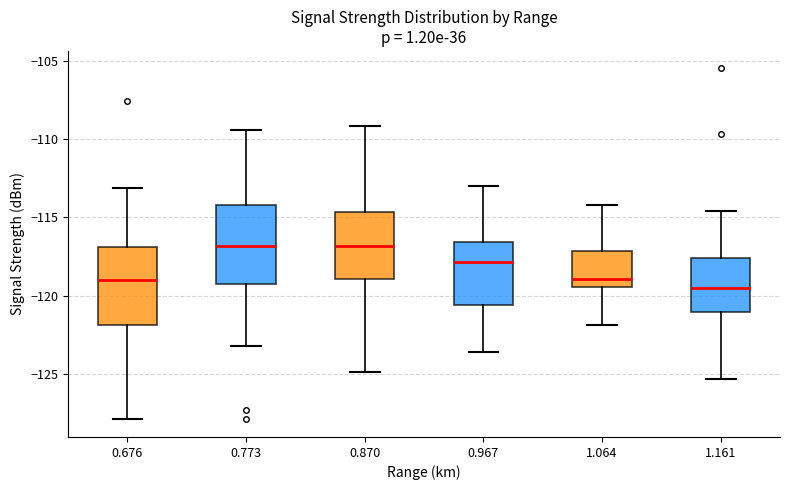

Reading left to right, read every box against the y-axis: the position of its median line, the range the box covers, and the ends of its whiskers. The values are not printed on the chart, so give them approximately, as read against the axis.

0.676: median -119.0, box -122.0 to -117.0, whiskers -128.0 to -113.0
0.773: median -117.0, box -119.5 to -114.0, whiskers -123.0 to -109.5
0.870: median -117.0, box -119.0 to -114.5, whiskers -125.0 to -109.0
0.967: median -118.0, box -120.5 to -116.5, whiskers -123.5 to -113.0
1.064: median -119.0, box -119.5 to -117.0, whiskers -122.0 to -114.0
1.161: median -119.5, box -121.0 to -117.5, whiskers -125.5 to -114.5